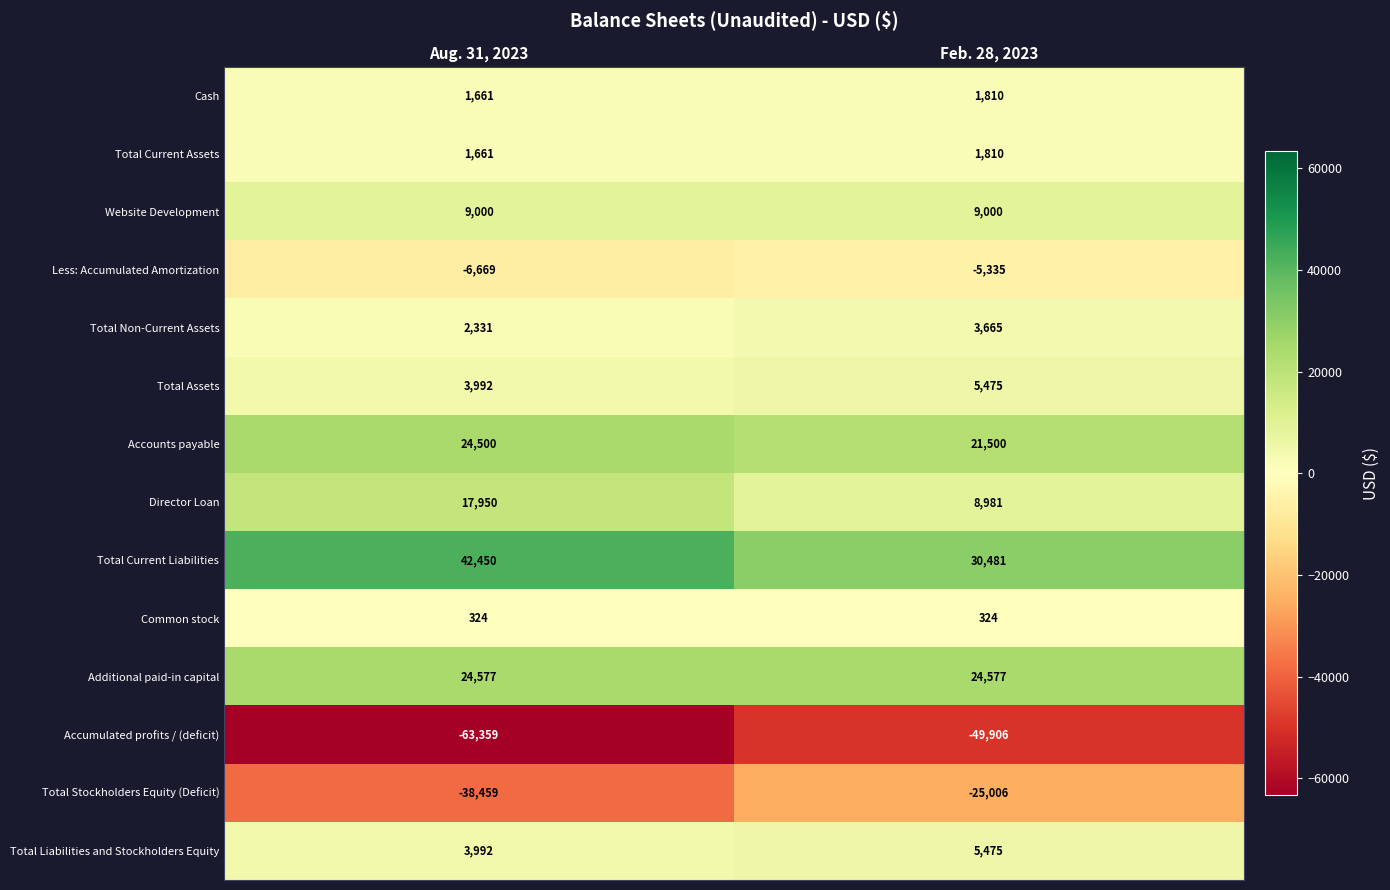

Which series has the largest total across all categories?

Total Current Liabilities